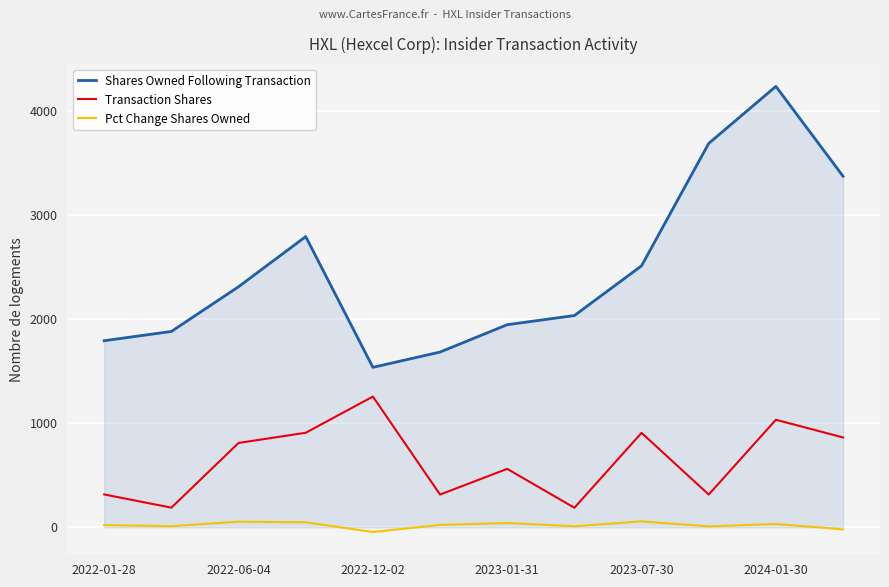

True or false: Transaction Shares and Shares Owned Following Transaction intersect in this chart.

False